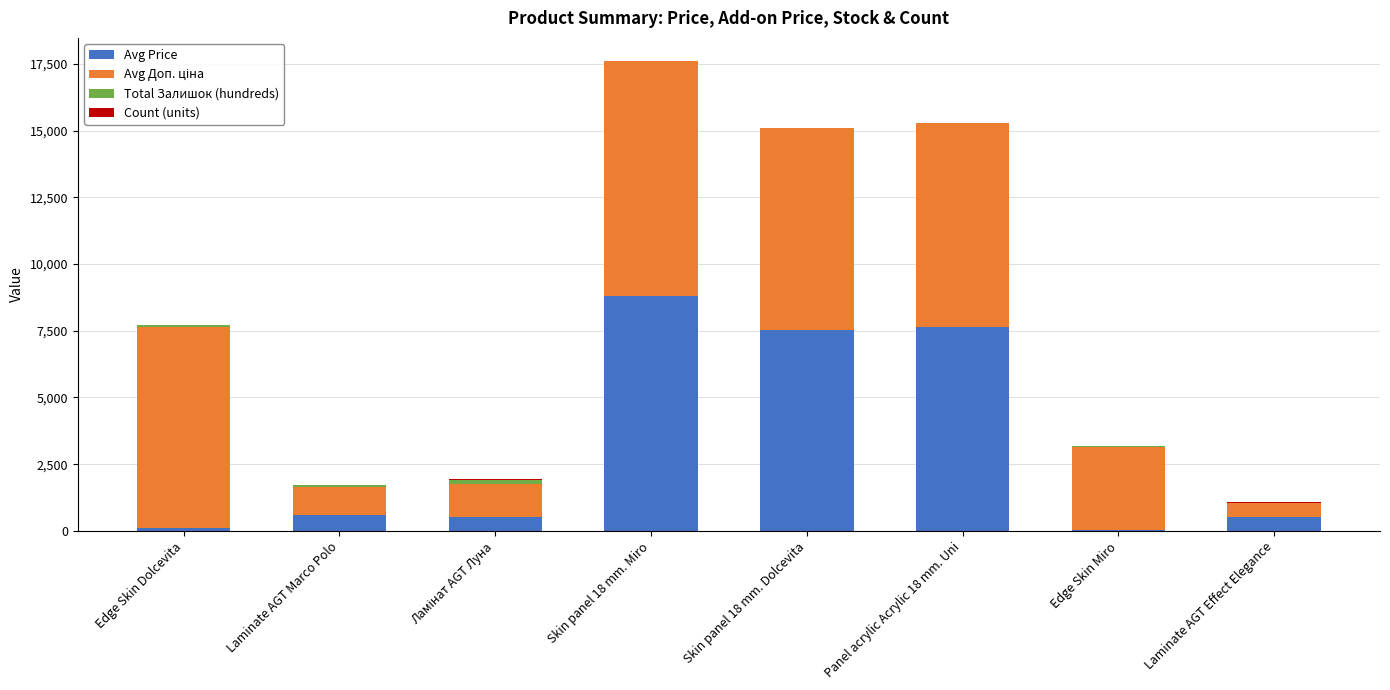

The value of Avg Price at Laminate AGT Marco Polo is 586.0. True or false?

True